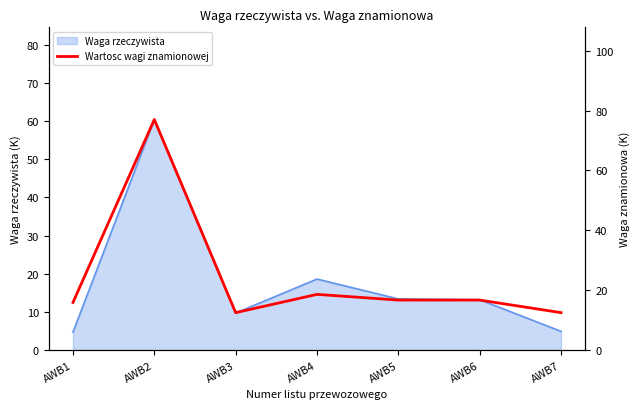

The value of Waga rzeczywista at AWB6 is 4.4. True or false?

False